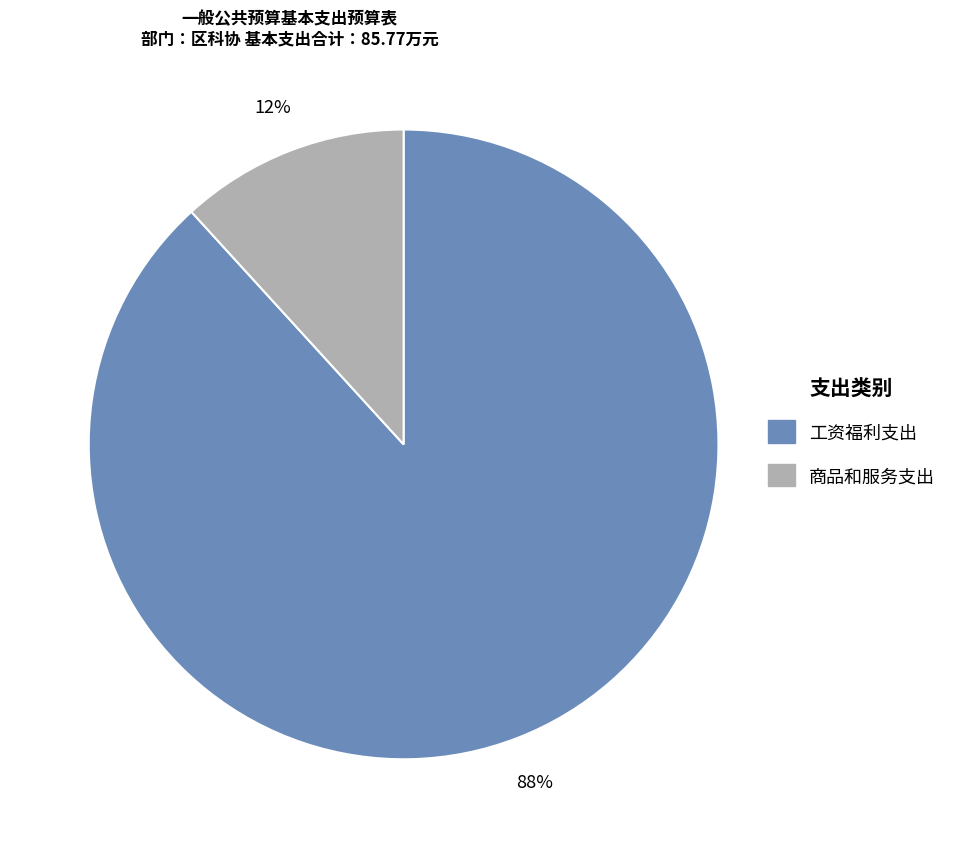

To the nearest percent, what portion does 工资福利支出 represent?

88%